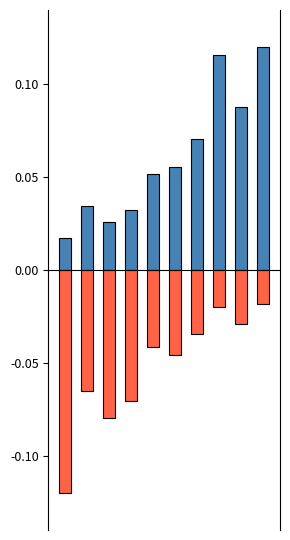

What is the total value across all series at 9?

0.1